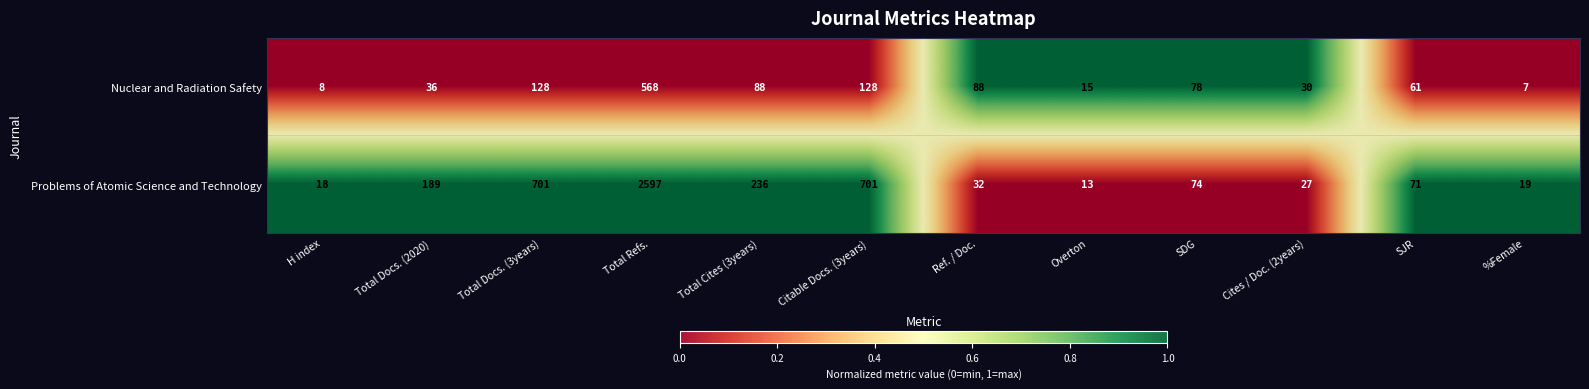

What is the total value across all series at Overton?

1